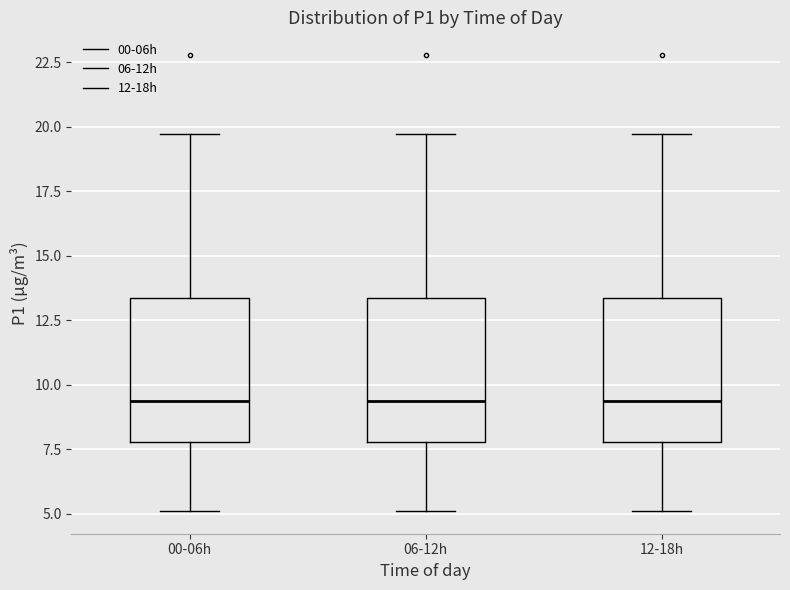

Where does the upper whisker of the box for 12-18h end on the y-axis? The values are not printed on the chart, so give them approximately, as read against the axis.

19.5